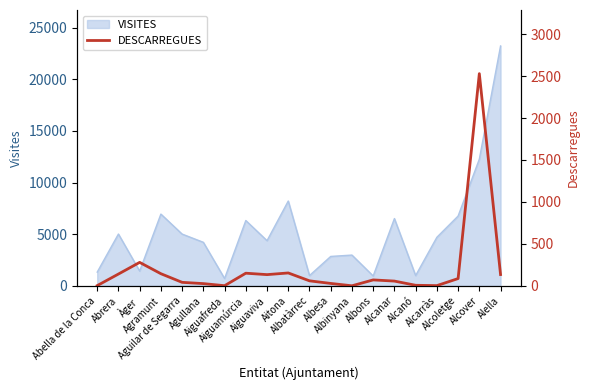

List the labels in order of value, largest first.

Alcover, Àger, Aitona, Aiguamúrcia, Agramunt, Abrera, Alella, Aiguaviva, Alcoletge, Albons, Albatàrrec, Alcanar, Aguilar de Segarra, Albesa, Agullana, Alcanó, Abella de la Conca, Alcarràs, Aiguafreda, Albinyana